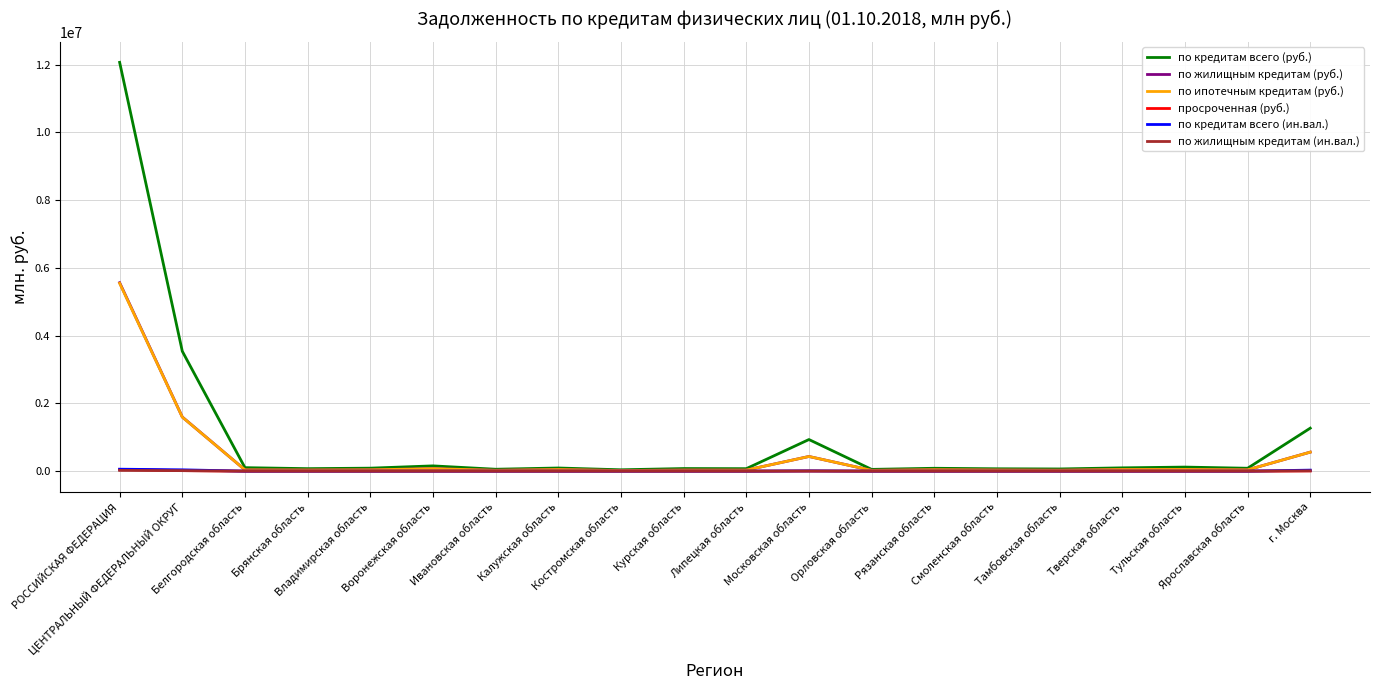

Which series has the largest total across all categories?

по кредитам всего (руб.)